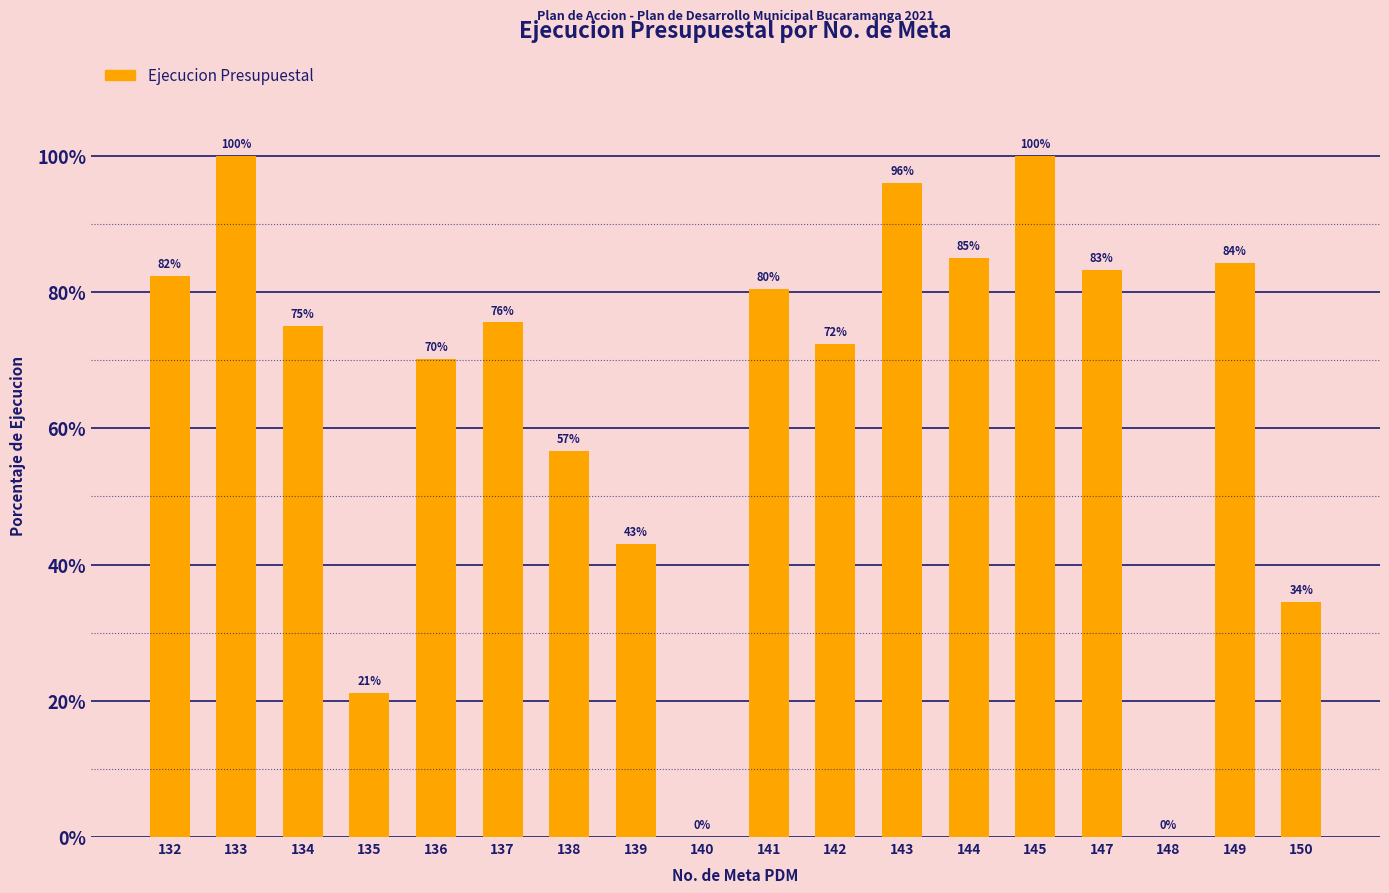

Where is the data nearest to the value 50?

138